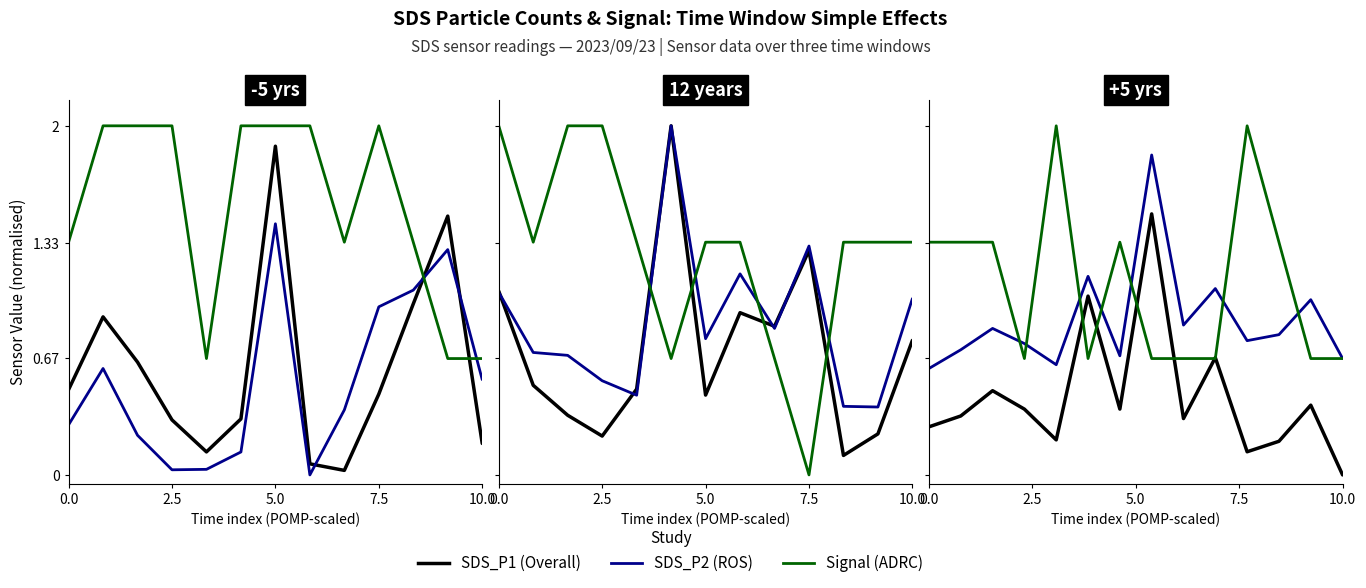

How many lines are shown in the chart?

3